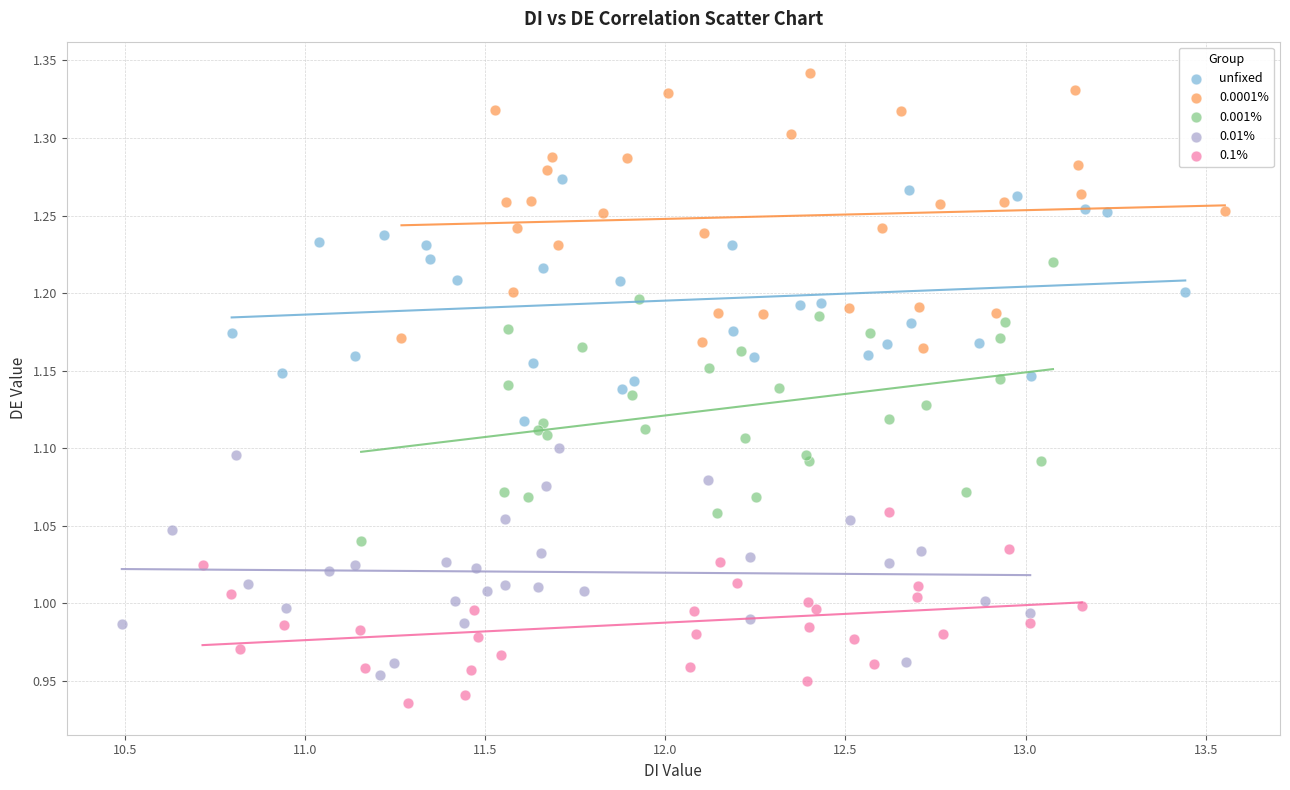

Which series reaches the maximum Y coordinate?

0.0001%